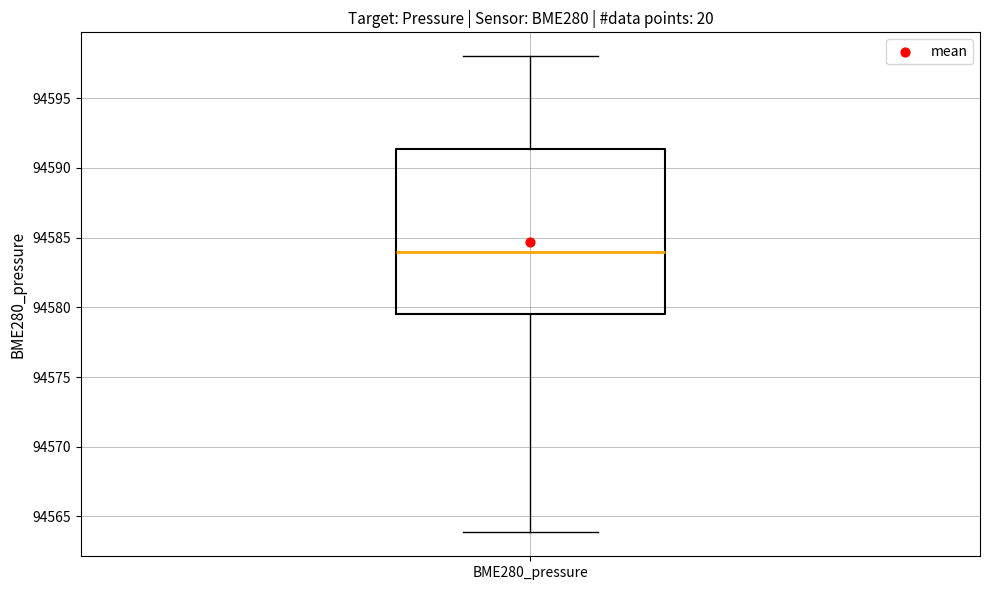

Read this box plot against the y-axis: the position of the median line, the range covered by the box, and the ends of both whiskers. The values are not printed on the chart, so give them approximately, as read against the axis.

median 94584.0, box 94579.5 to 94591.5, whiskers 94564.0 to 94598.0